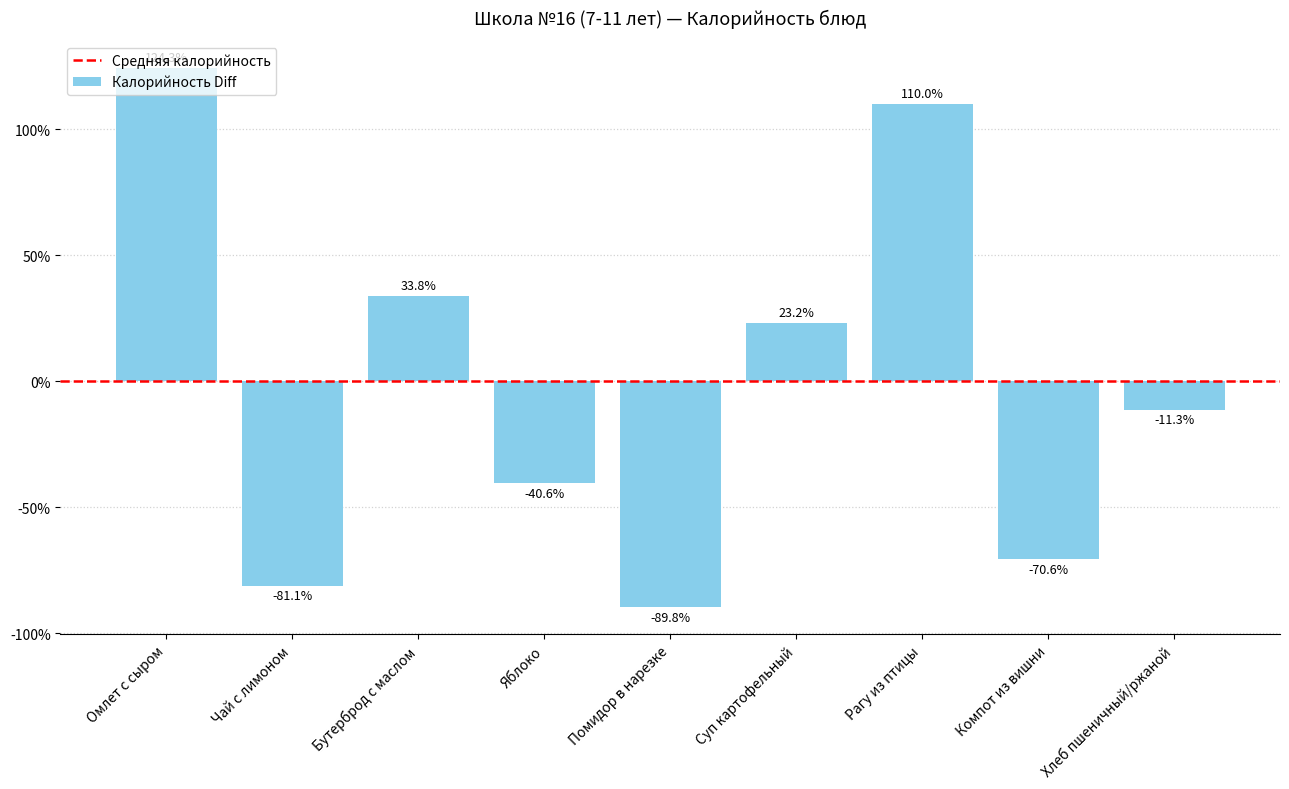

Reading left to right, what are all the values shown in this chart?

Омлет с сыром=124.3	Чай с лимоном=-81.1	Бутерброд с маслом=33.8	Яблоко=-40.6	Помидор в нарезке=-89.8	Суп картофельный=23.2	Рагу из птицы=110.0	Компот из вишни=-70.6	Хлеб пшеничный/ржаной=-11.3